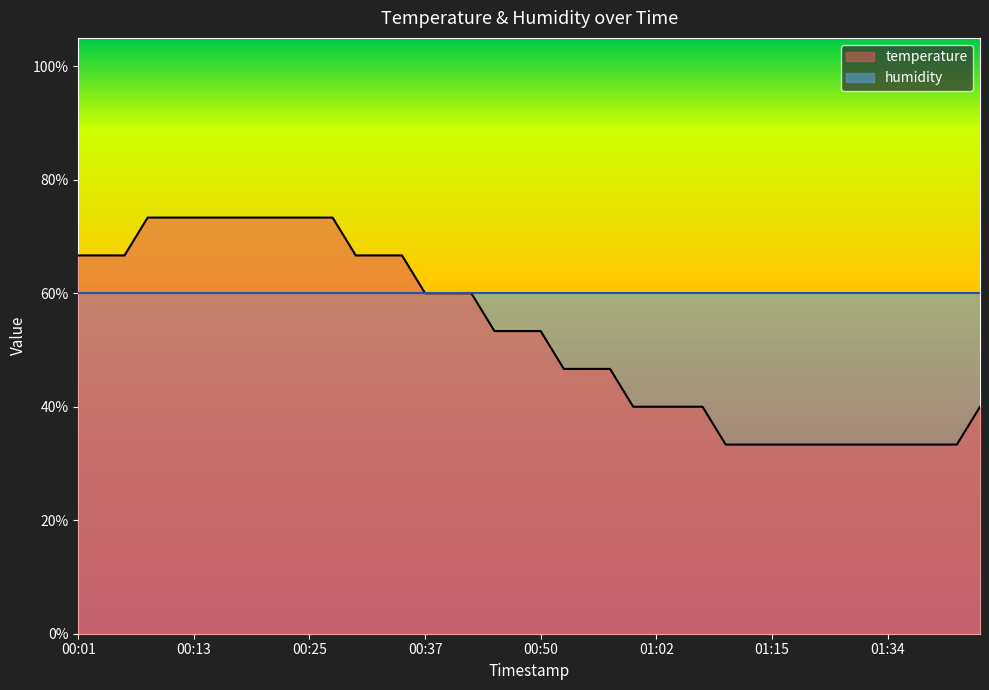

How many values are between 0 and 1?

40